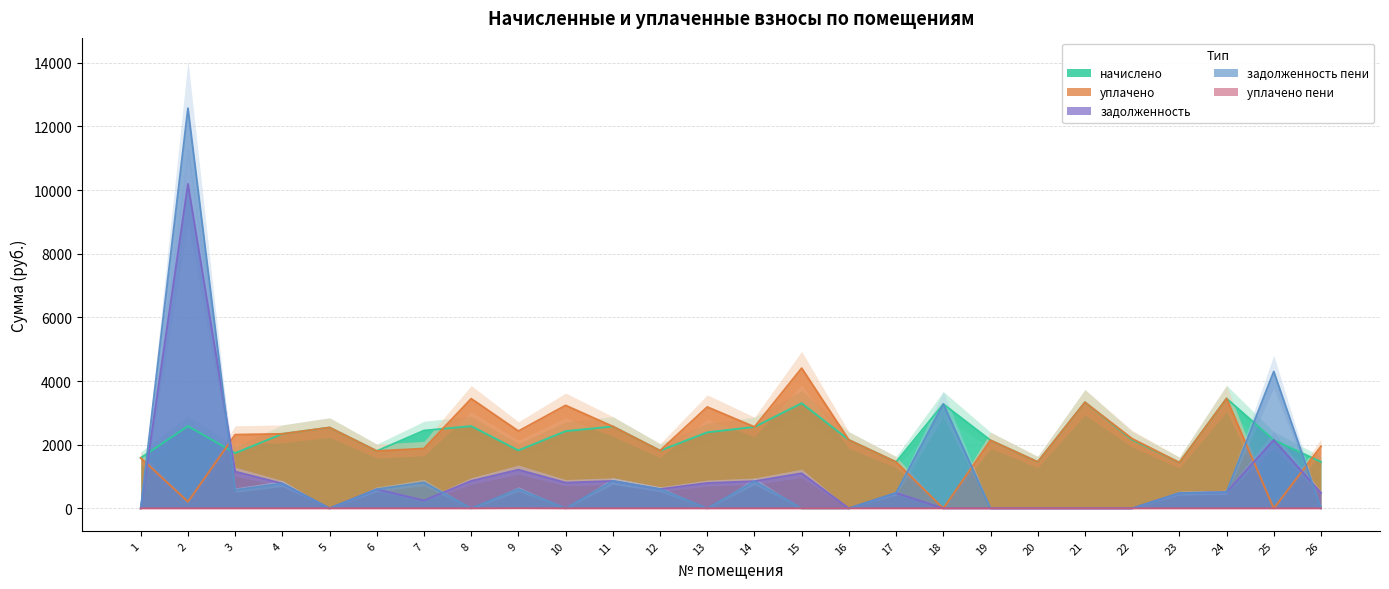

True or false: начислено and задолженность cross at least once.

True